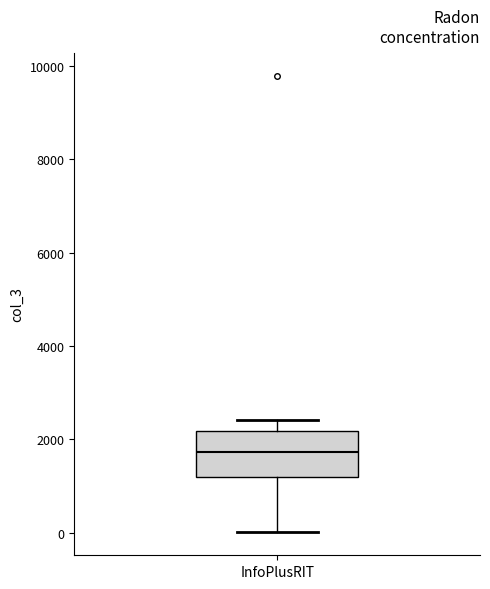

Transcribe this box plot: give where the median line is, the range the box spans, and where the two whiskers end, as read against the y-axis. The values are not printed on the chart, so give them approximately, as read against the axis.

median 1800, box 1200 to 2200, whiskers 0 to 2400